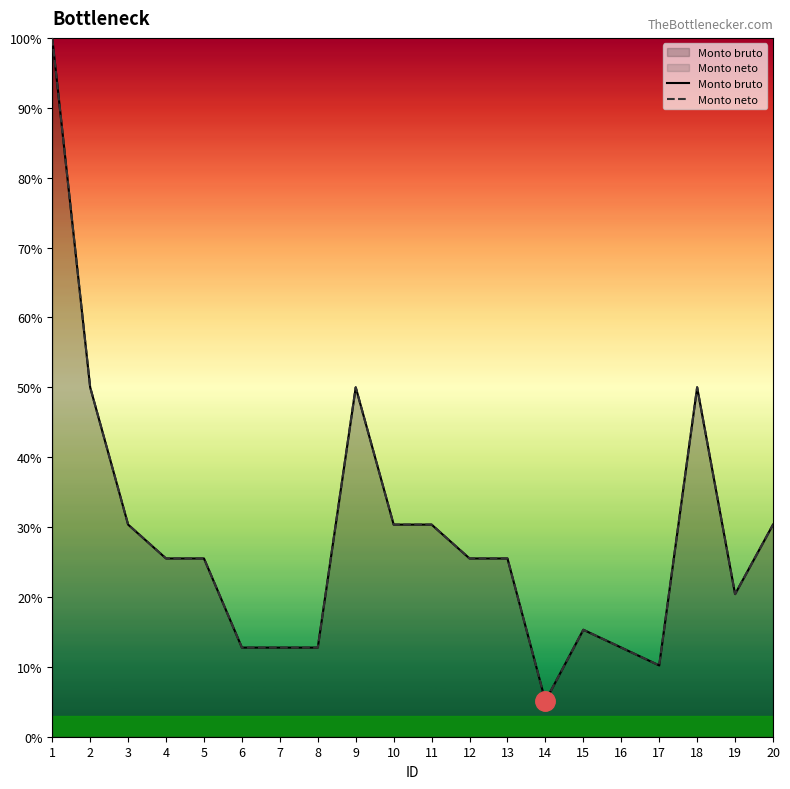

In Monto bruto, how many points are higher than both neighbors (excluding endpoints)?

3